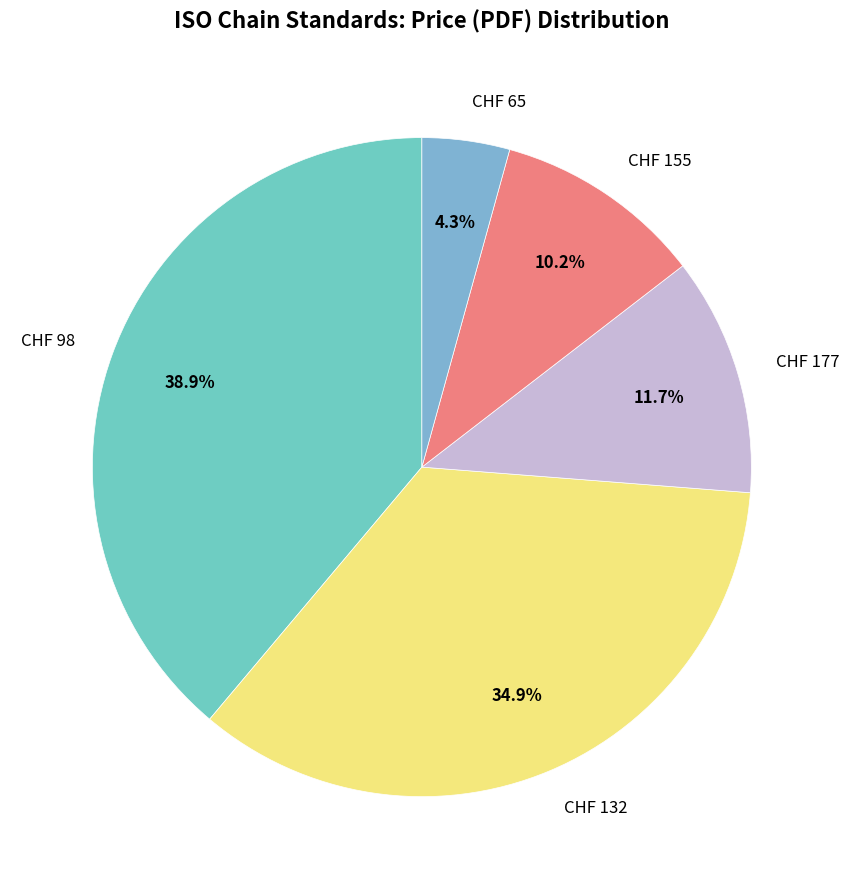

What percentage is NOT represented by CHF 177?

88.3%